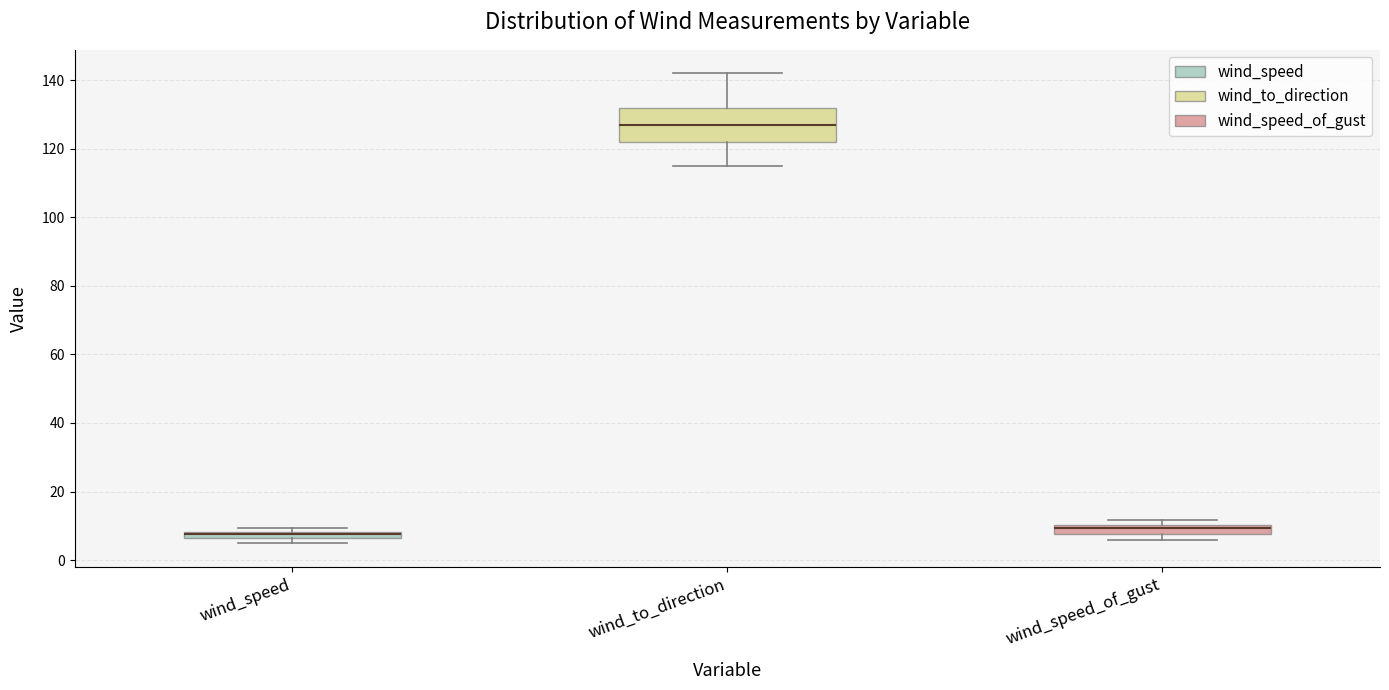

Which box is the tallest, from its lower edge to its upper edge?

wind_to_direction